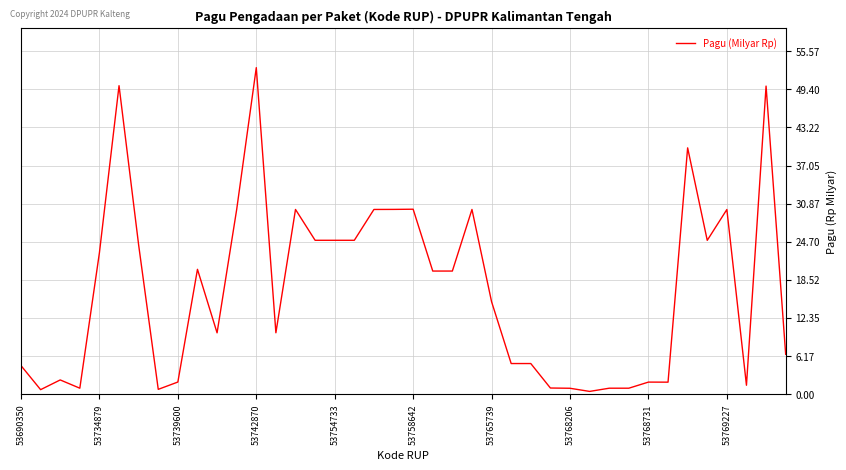

What is the greatest value displayed?

52.9